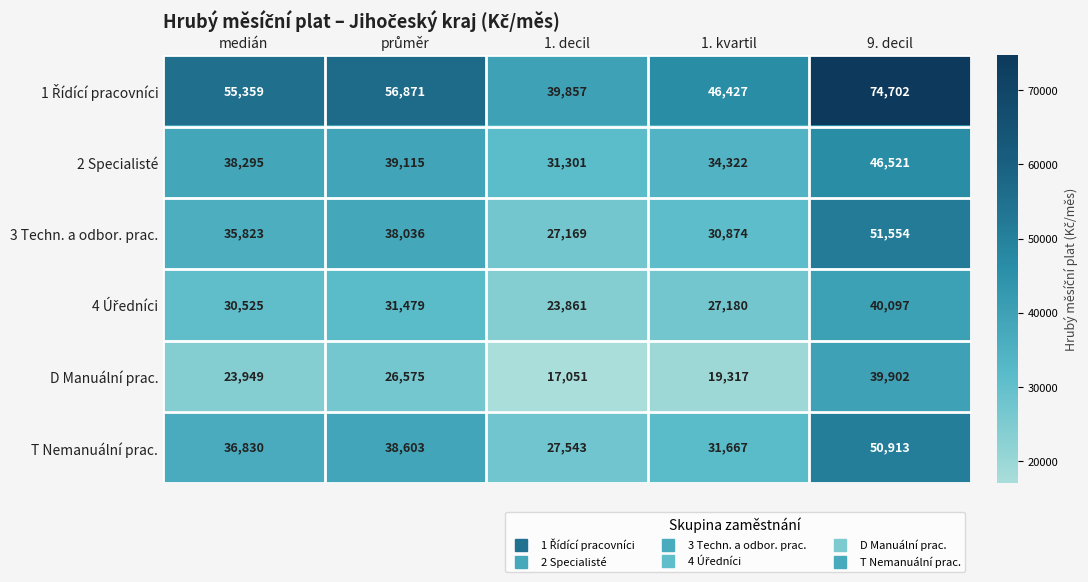

What is the total value across all series at medián?

220781